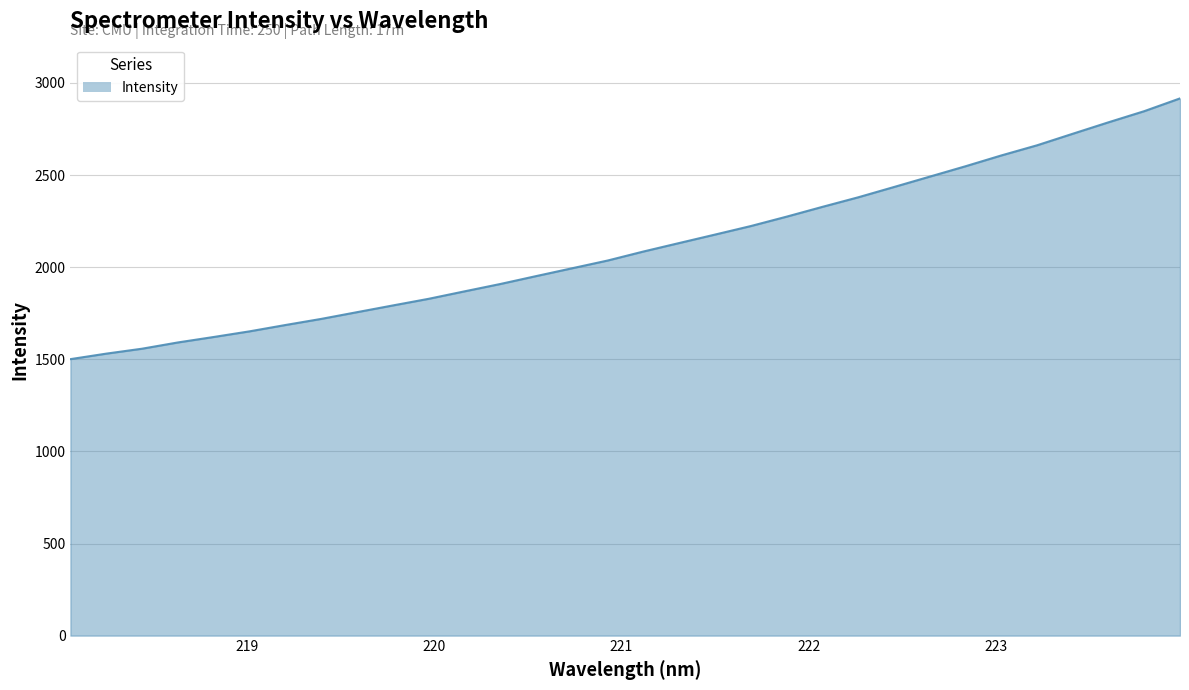

What is the difference between the maximum and minimum values?

1415.4